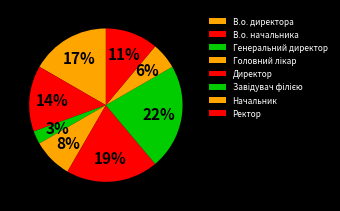

Count the number of slices in the pie.

8